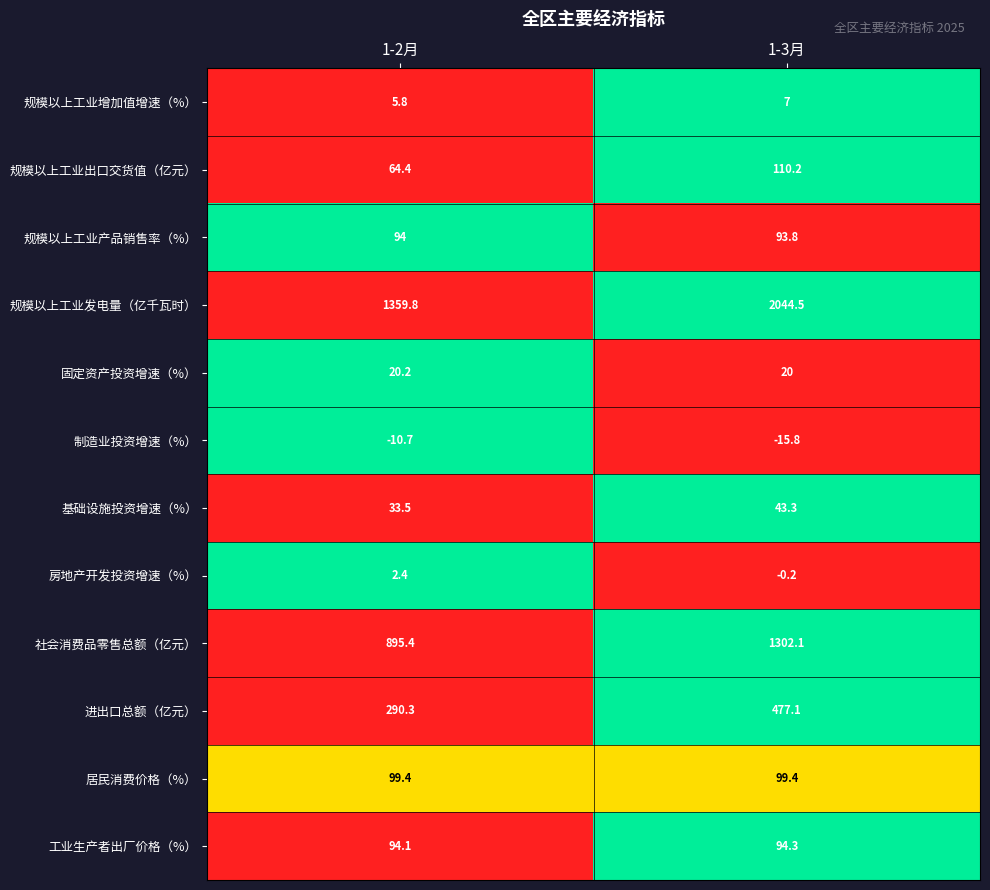

Rank the series by their maximum value, from highest to lowest.

规模以上工业发电量（亿千瓦时）, 社会消费品零售总额（亿元）, 进出口总额（亿元）, 规模以上工业出口交货值（亿元）, 居民消费价格（%）, 工业生产者出厂价格（%）, 规模以上工业产品销售率（%）, 基础设施投资增速（%）, 固定资产投资增速（%）, 规模以上工业增加值增速（%）, 房地产开发投资增速（%）, 制造业投资增速（%）